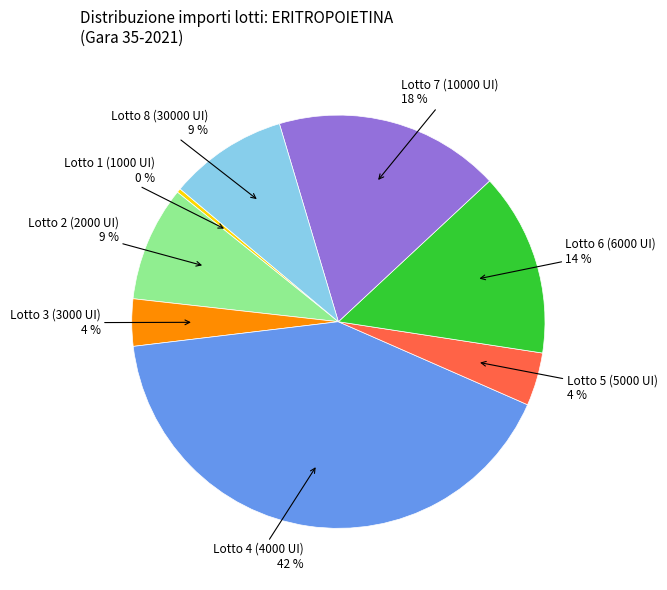

To the nearest percent, what is the average slice percentage?

12%